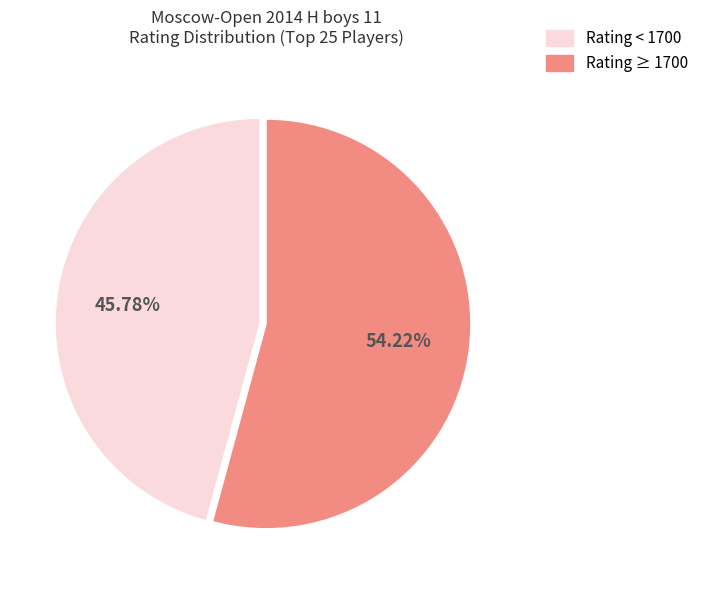

How many slices are in this pie chart?

2